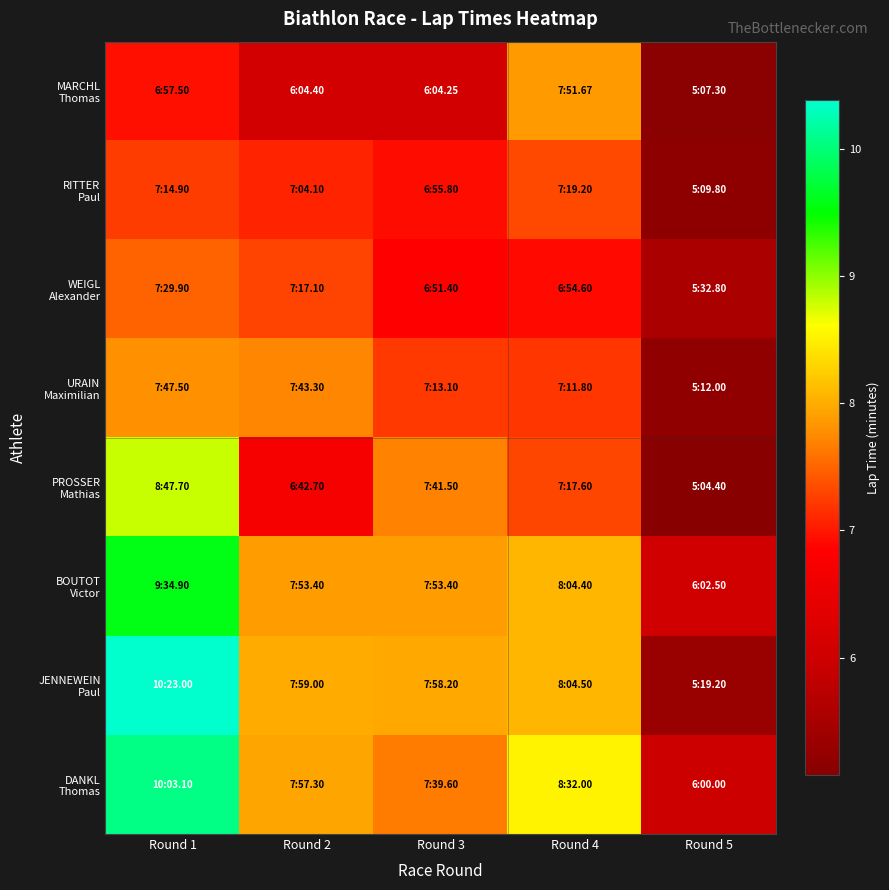

Which label corresponds to the largest value in the chart?

Round 1